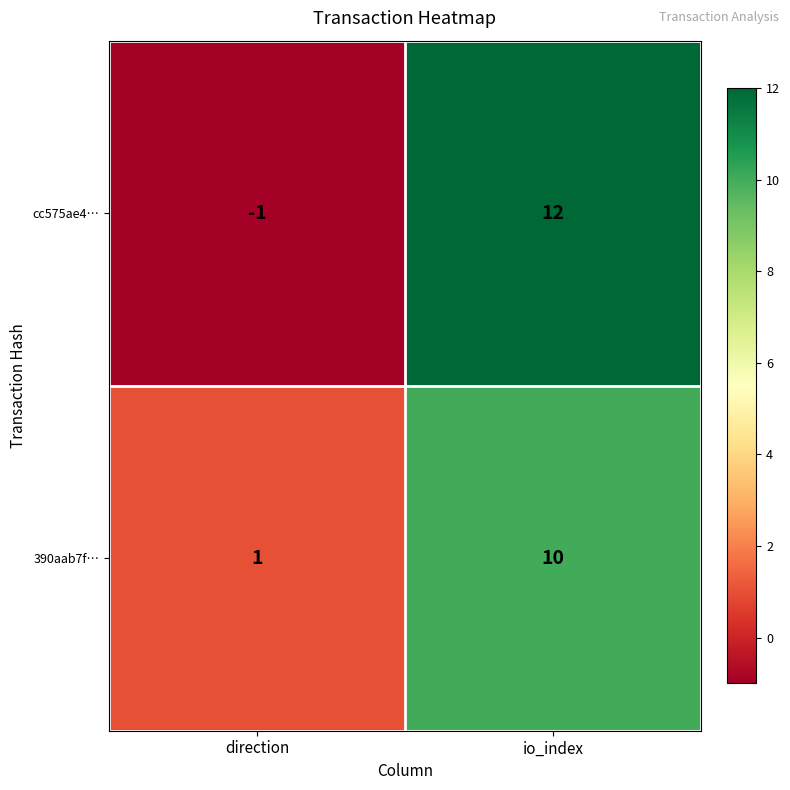

Which series has the widest spread of values?

cc575ae4…